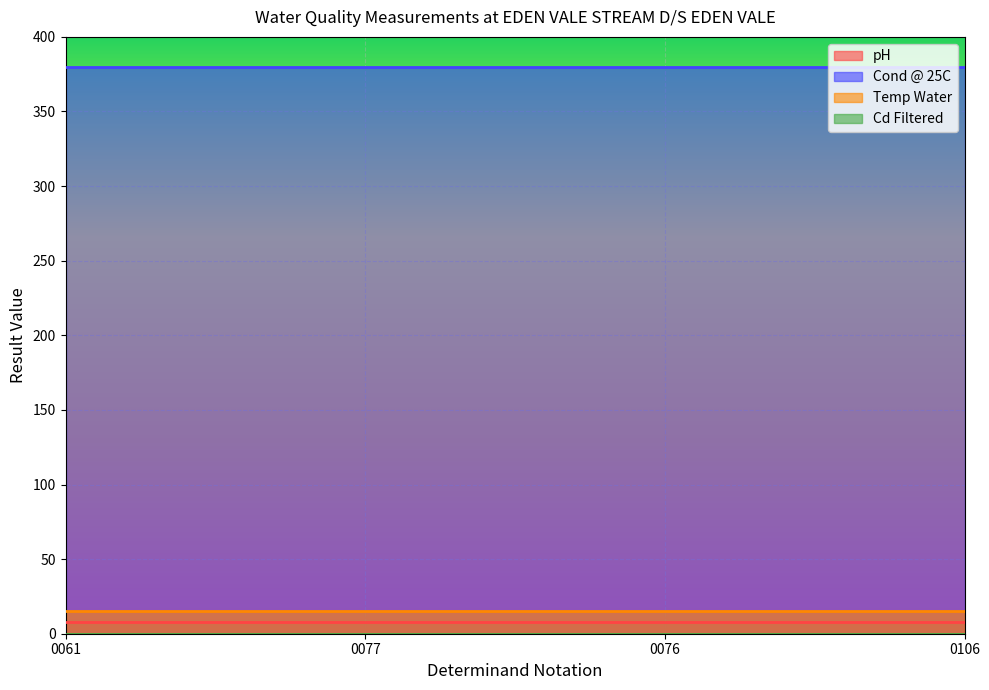

Reading right to left, list all the values displayed in this chart.

pH: 0106=7.5	0076=7.5	0077=7.5	0061=7.5
Cond @ 25C: 0106=380.0	0076=380.0	0077=380.0	0061=380.0
Temp Water: 0106=15.4	0076=15.4	0077=15.4	0061=15.4
Cd Filtered: 0106=0.1	0076=0.1	0077=0.1	0061=0.1